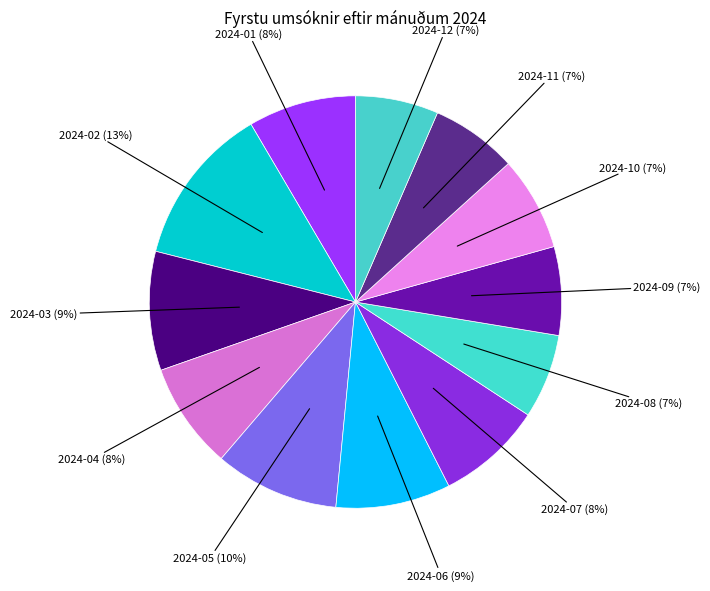

Which category has the biggest portion of the pie?

2024-02